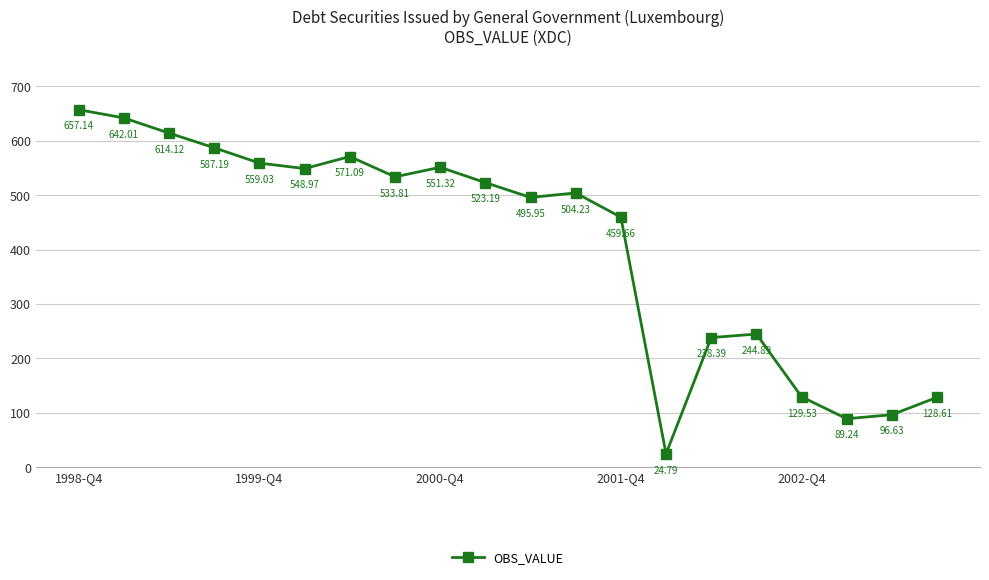

What is the greatest value displayed?

657.1